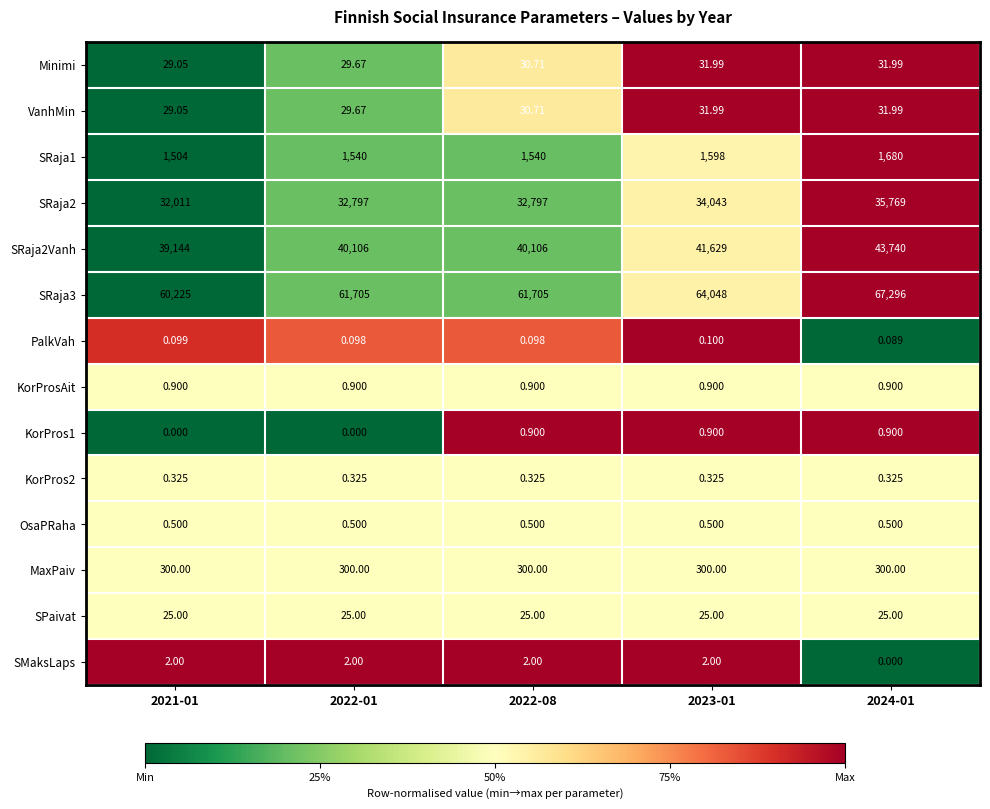

Is the value of SRaja2Vanh at 2021-01 greater than the value of Minimi at 2022-08?

Yes